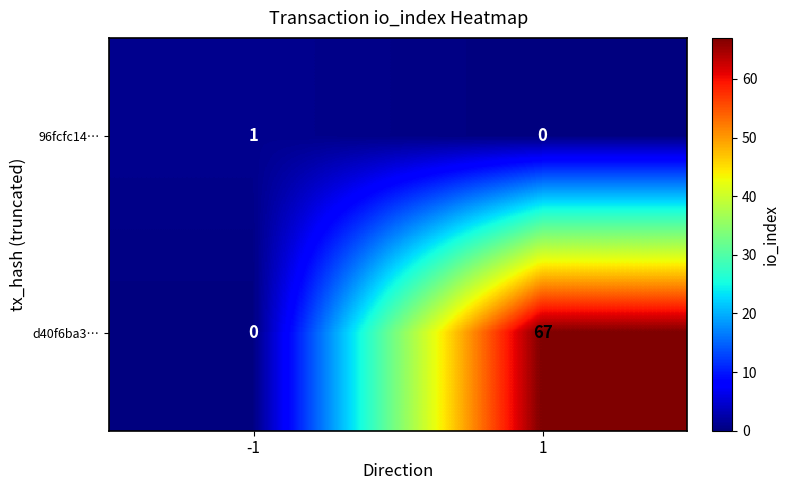

The 96fcfc14… series shows 1 at 1. True or false?

False